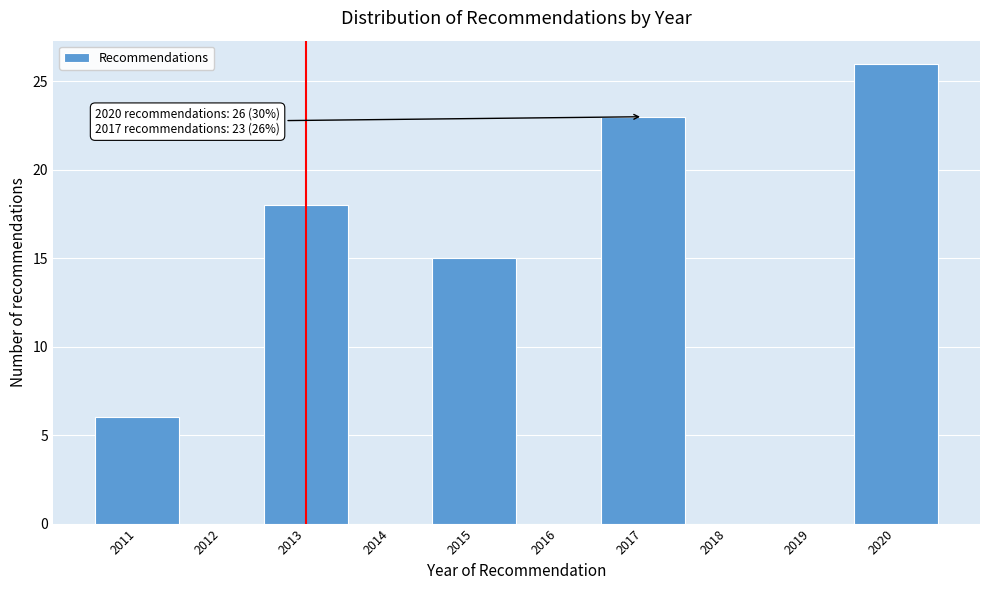

Which range on the x-axis has the tallest bar?

2019.5 to 2020.5